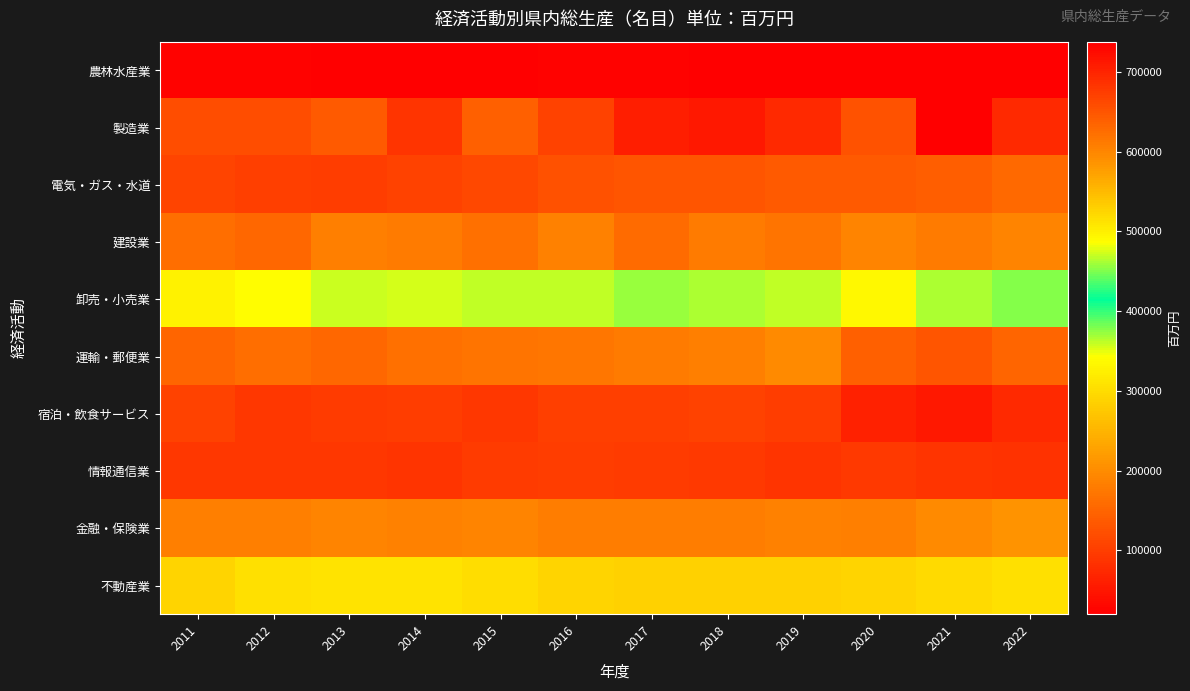

Reading right to left, list all the values displayed in this chart.

農林水産業: 2022=19999	2021=20038	2020=20632	2019=21133	2018=20998	2017=23231	2016=23352	2015=20835	2014=20211	2013=22198	2012=23464	2011=23525
製造業: 2022=695259	2021=737794	2020=652434	2019=695249	2018=710250	2017=706874	2016=670448	2015=638133	2014=681983	2013=644874	2012=658610	2011=657429
電気・ガス・水道: 2022=154603	2021=142514	2020=135919	2019=136955	2018=131515	2017=129703	2016=124463	2015=114384	2014=105534	2013=99796	2012=102423	2011=107992
建設業: 2022=188994	2021=177022	2020=190427	2019=170417	2018=178122	2017=159876	2016=187016	2015=165393	2014=179305	2013=183146	2012=153133	2011=161913
卸売・小売業: 2022=378735	2021=365401	2020=336249	2019=360931	2018=365395	2017=370564	2016=360384	2015=359694	2014=355052	2013=358059	2012=341460	2011=327831
運輸・郵便業: 2022=149039	2021=130059	2020=144459	2019=197100	2018=184014	2017=178539	2016=172377	2015=169470	2014=163691	2013=154514	2012=161461	2011=149111
宿泊・飲食サービス: 2022=73476	2021=53112	2020=63041	2019=99373	2018=105253	2017=103377	2016=102289	2015=91759	2014=99002	2013=95905	2012=91086	2011=105725
情報通信業: 2022=84519	2021=89220	2020=93720	2019=88475	2018=93838	2017=97312	2016=100777	2015=98455	2014=88085	2013=90292	2012=92141	2011=91467
金融・保険業: 2022=208992	2021=198825	2020=184461	2019=187688	2018=180219	2017=182457	2016=180146	2015=190790	2014=187998	2013=188615	2012=183484	2011=184449
不動産業: 2022=514715	2021=520376	2020=525946	2019=527688	2018=528261	2017=529569	2016=525313	2015=517128	2014=512574	2013=511925	2012=515077	2011=526670